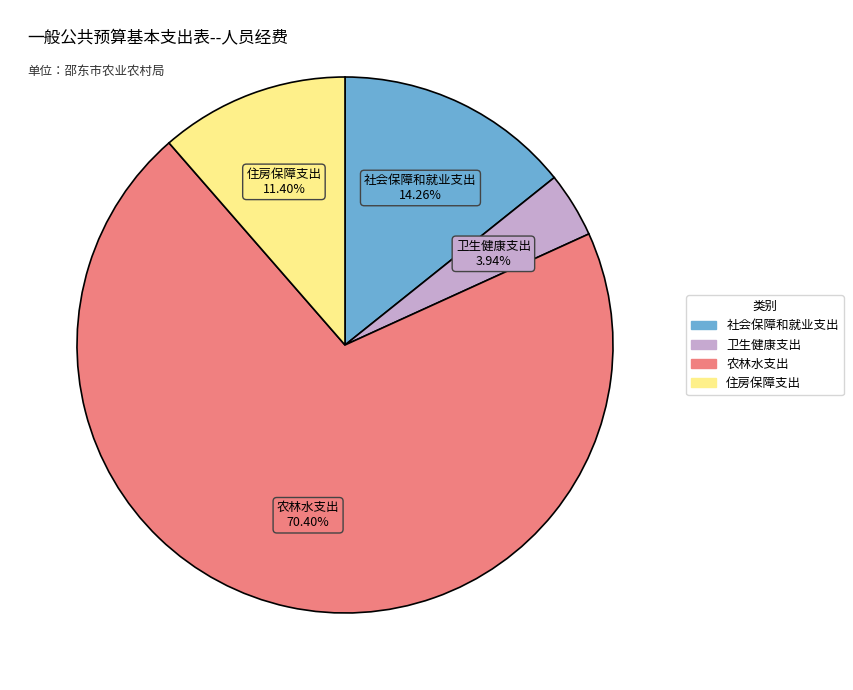

How many segments does this pie chart have?

4